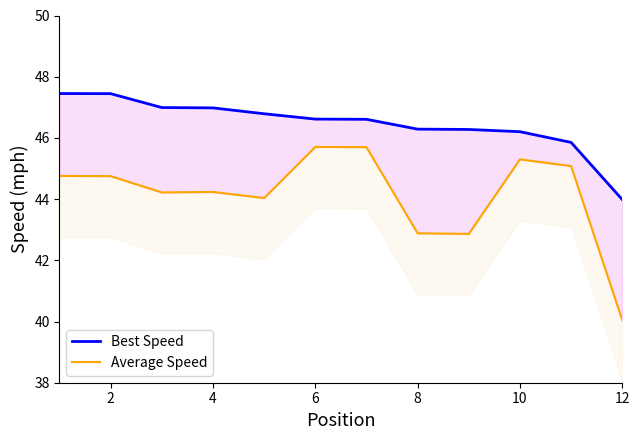

What is the highest value of the Average Speed series?

45.7